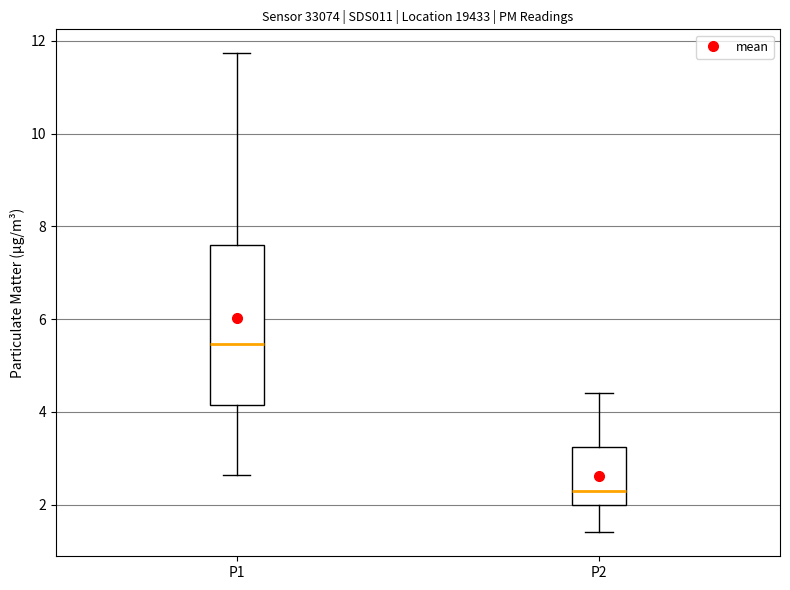

Where does the median line of the box for P2 sit on the y-axis? The values are not printed on the chart, so give them approximately, as read against the axis.

2.4